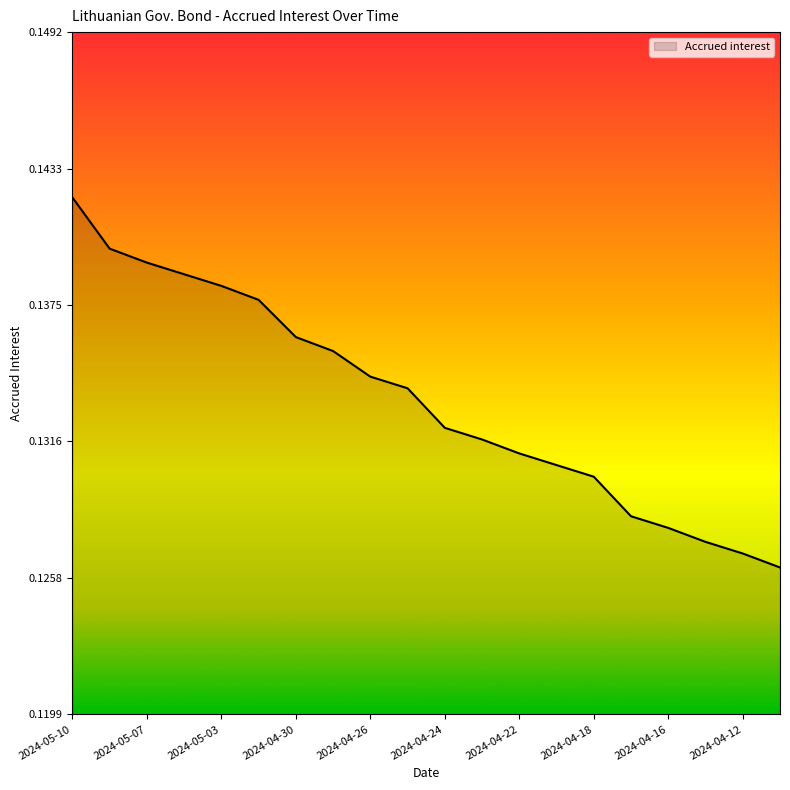

How many categories are shown in the chart?

20